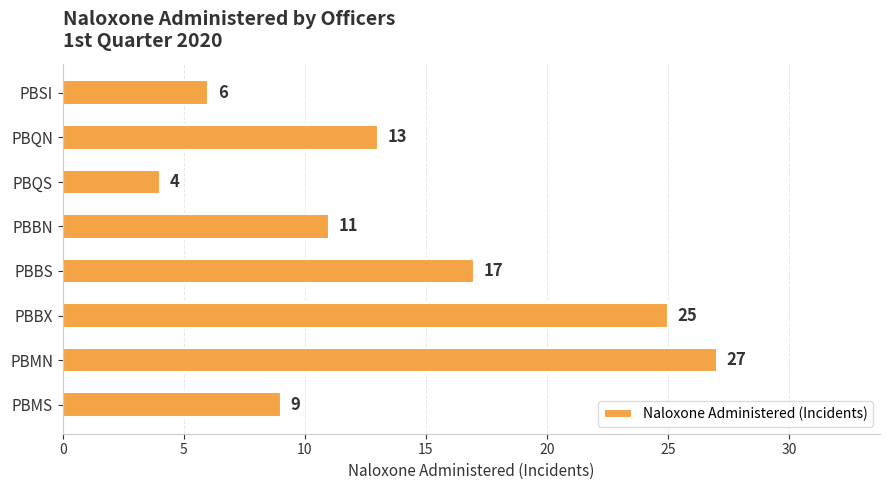

Reading bottom to top, list all the values displayed in this chart.

9	27	25	17	11	4	13	6